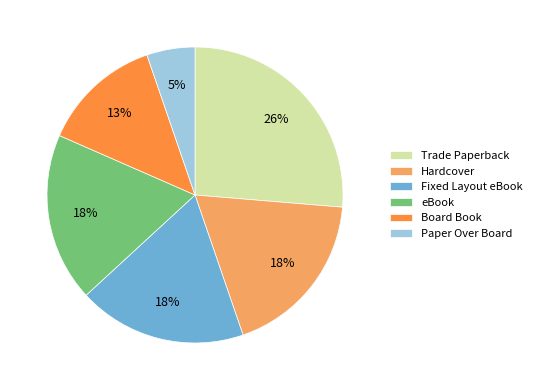

Approximately how many times larger is the value at Paper Over Board compared to eBook?

0.3